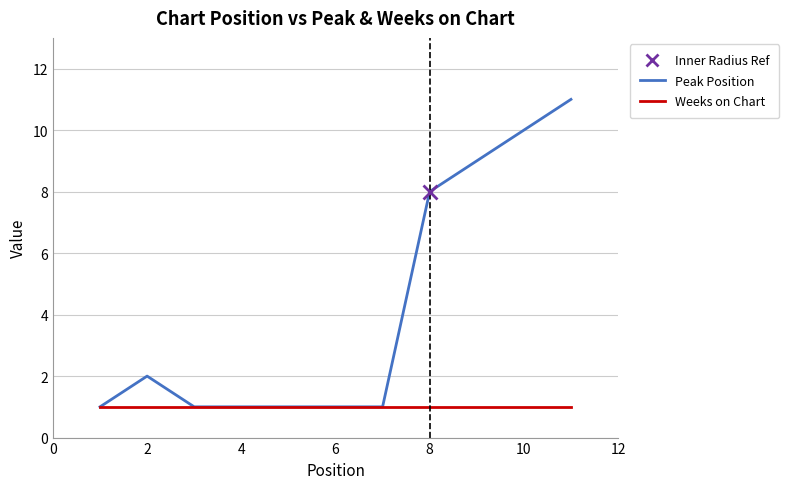

Which series has the widest spread of values?

Peak Position